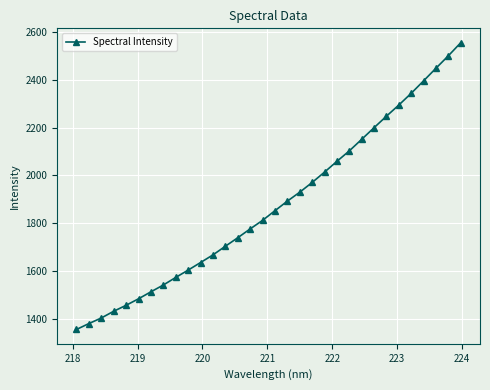

What is the difference between the second highest and second lowest values?

1122.5